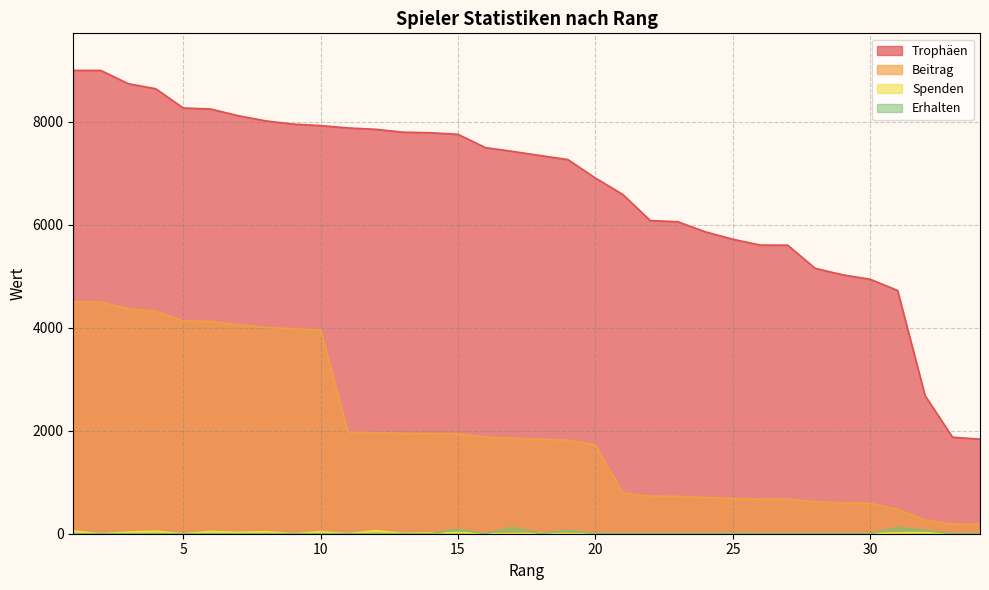

At which label does Erhalten reach its peak?

17